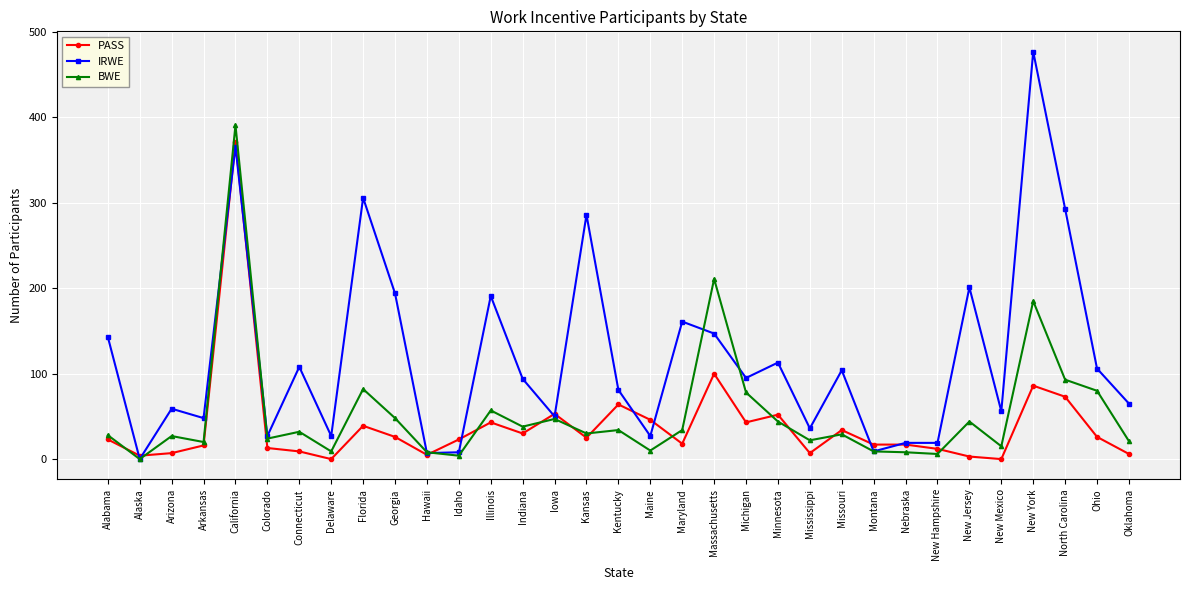

After their last crossing, which series has the higher values: IRWE or BWE?

IRWE